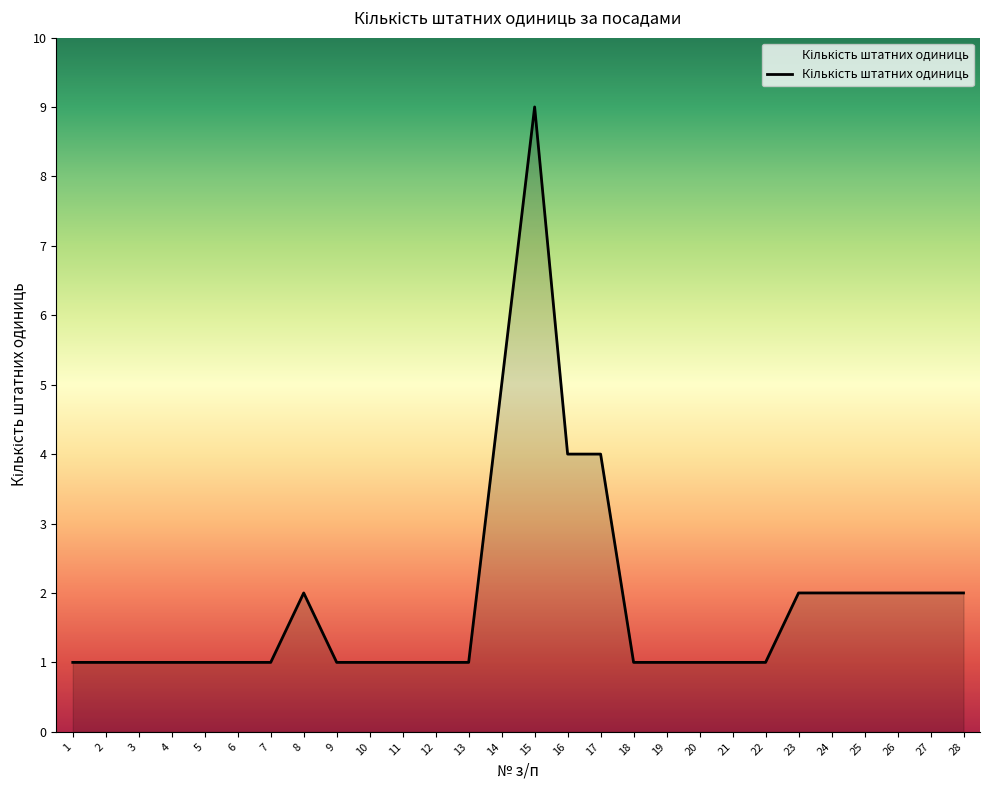

What is the minimum value shown in the chart?

1